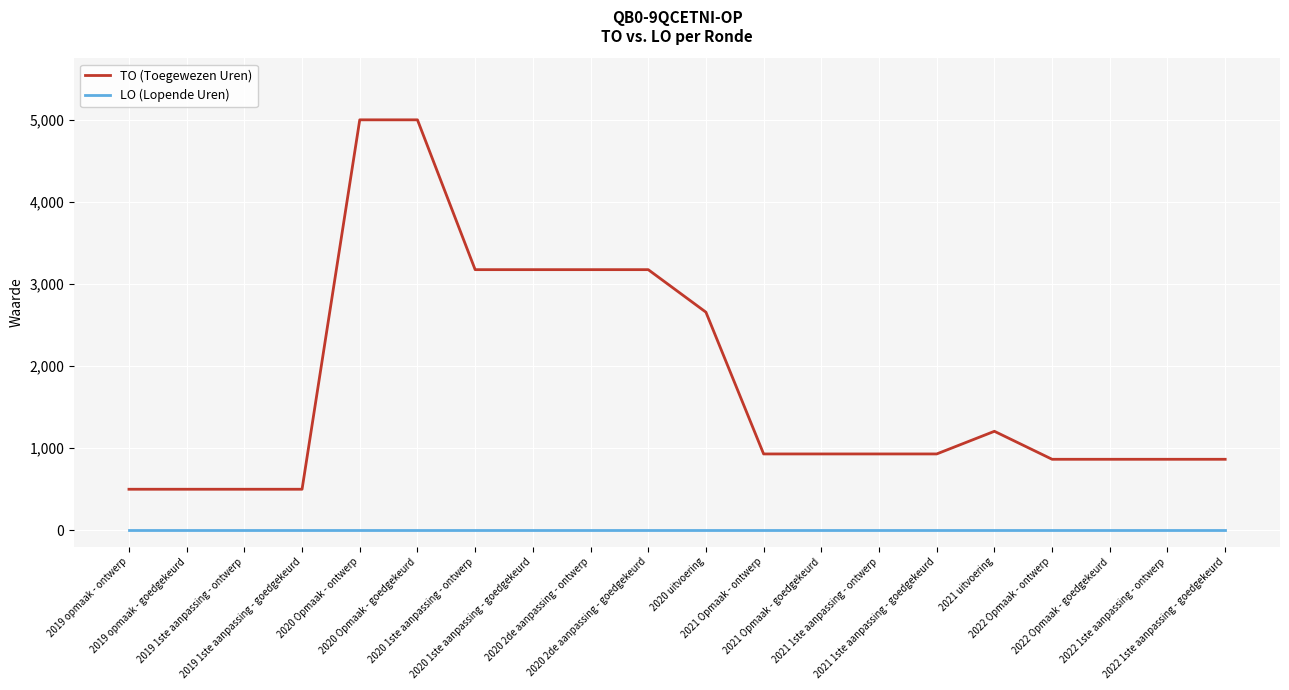

True or false: LO (Lopende Uren) has a value of 0 at 2019 1ste aanpassing - goedgekeurd.

True